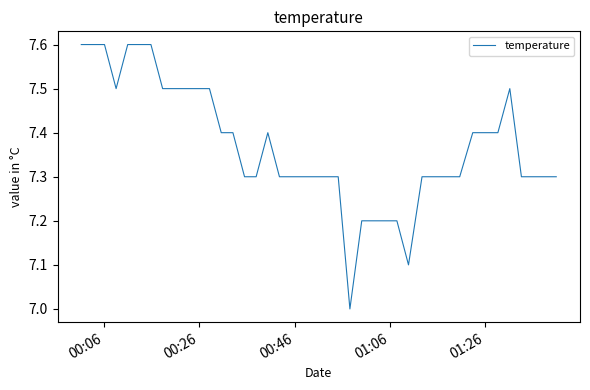

What is the greatest value displayed?

7.6